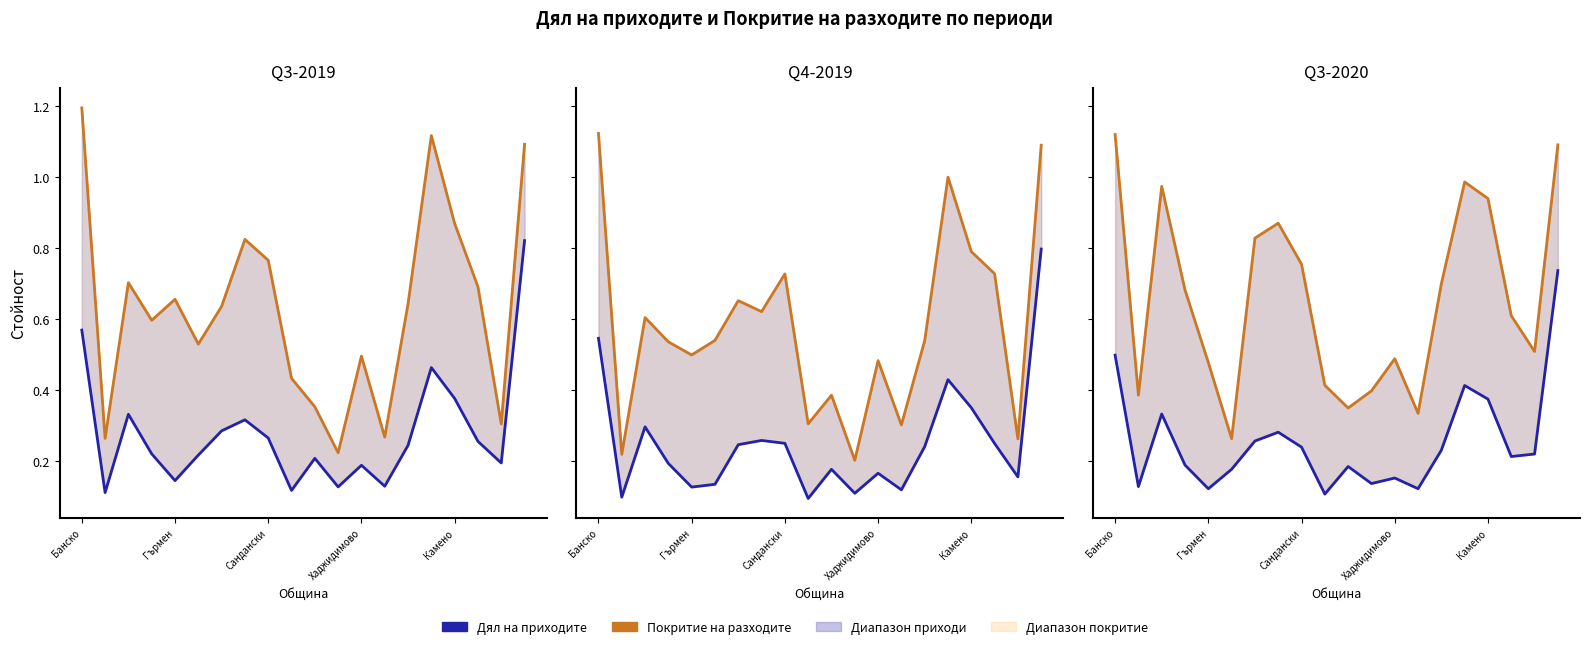

True or false: Дял на приходите and Покритие на разходите cross at least once.

False